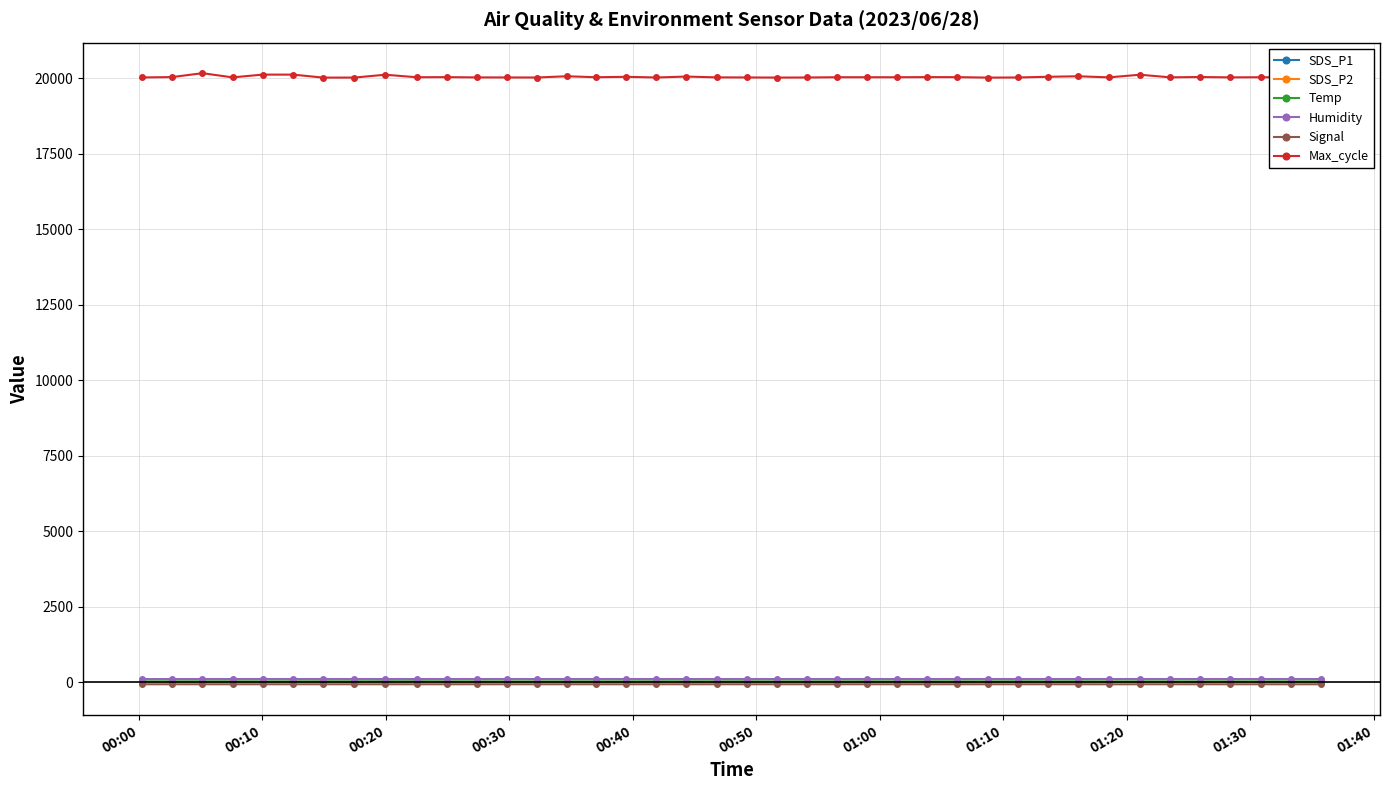

True or false: Max_cycle has more than 1 interior local peaks.

True